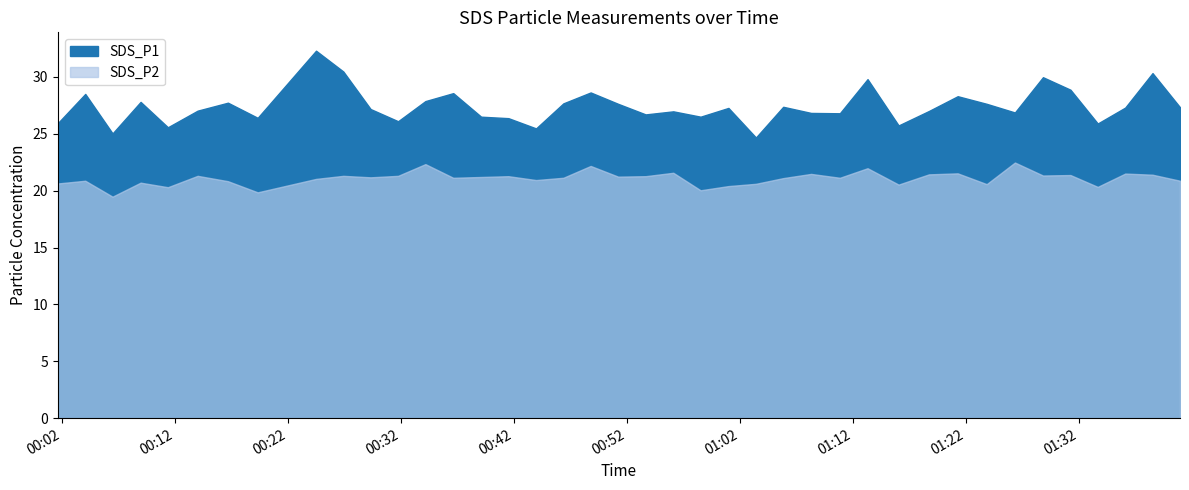

Rank the categories by SDS_P2 value from highest to lowest.

2021/12/23 01:26:22, 2021/12/23 00:34:10, 2021/12/23 00:48:48, 2021/12/23 01:13:19, 2021/12/23 00:56:07, 2021/12/23 01:21:18, 2021/12/23 01:36:08, 2021/12/23 01:08:19, 2021/12/23 01:18:45, 2021/12/23 01:38:33, 2021/12/23 01:31:17, 2021/12/23 01:28:51, 2021/12/23 00:14:00, 2021/12/23 00:26:54, 2021/12/23 00:31:45, 2021/12/23 00:41:31, 2021/12/23 00:53:40, 2021/12/23 00:51:14, 2021/12/23 00:39:06, 2021/12/23 00:29:19, 2021/12/23 00:36:38, 2021/12/23 00:46:23, 2021/12/23 01:10:52, 2021/12/23 01:05:51, 2021/12/23 00:24:29, 2021/12/23 00:43:58, 2021/12/23 00:04:03, 2021/12/23 01:40:59, 2021/12/23 00:16:41, 2021/12/23 00:08:57, 2021/12/23 00:01:37, 2021/12/23 01:03:26, 2021/12/23 01:23:52, 2021/12/23 01:16:04, 2021/12/23 01:01:00, 2021/12/23 01:33:42, 2021/12/23 00:11:22, 2021/12/23 00:58:32, 2021/12/23 00:19:19, 2021/12/23 00:06:28